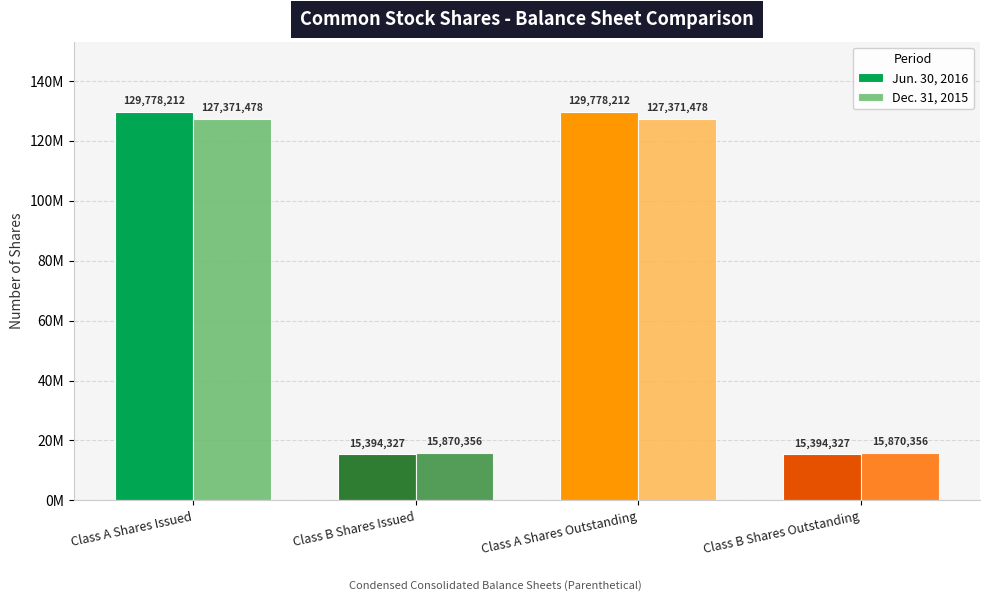

Are the bars grouped side by side (vs. stacked)?

Yes